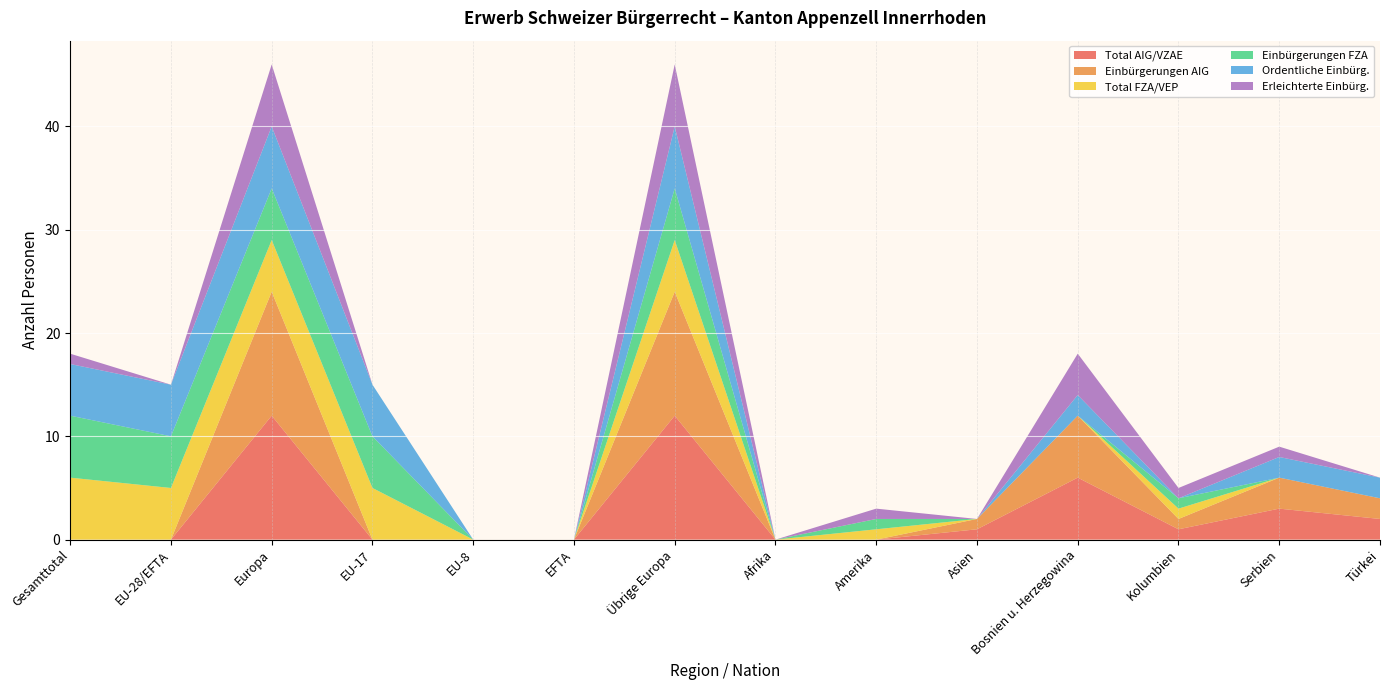

Reading left to right, extract all data points from this chart.

Total AIG/VZAE: Gesamttotal=0	EU-28/EFTA=0	Europa=12	EU-17=0	EU-8=0	EFTA=0	Übrige Europa=12	Afrika=0	Amerika=0	Asien=1	Bosnien u. Herzegowina=6	Kolumbien=1	Serbien=3	Türkei=2
Einbürgerungen AIG: Gesamttotal=0	EU-28/EFTA=0	Europa=12	EU-17=0	EU-8=0	EFTA=0	Übrige Europa=12	Afrika=0	Amerika=0	Asien=1	Bosnien u. Herzegowina=6	Kolumbien=1	Serbien=3	Türkei=2
Total FZA/VEP: Gesamttotal=6	EU-28/EFTA=5	Europa=5	EU-17=5	EU-8=0	EFTA=0	Übrige Europa=5	Afrika=0	Amerika=1	Asien=0	Bosnien u. Herzegowina=0	Kolumbien=1	Serbien=0	Türkei=0
Einbürgerungen FZA: Gesamttotal=6	EU-28/EFTA=5	Europa=5	EU-17=5	EU-8=0	EFTA=0	Übrige Europa=5	Afrika=0	Amerika=1	Asien=0	Bosnien u. Herzegowina=0	Kolumbien=1	Serbien=0	Türkei=0
Ordentliche Einbürg.: Gesamttotal=5	EU-28/EFTA=5	Europa=6	EU-17=5	EU-8=0	EFTA=0	Übrige Europa=6	Afrika=0	Amerika=0	Asien=0	Bosnien u. Herzegowina=2	Kolumbien=0	Serbien=2	Türkei=2
Erleichterte Einbürg.: Gesamttotal=1	EU-28/EFTA=0	Europa=6	EU-17=0	EU-8=0	EFTA=0	Übrige Europa=6	Afrika=0	Amerika=1	Asien=0	Bosnien u. Herzegowina=4	Kolumbien=1	Serbien=1	Türkei=0